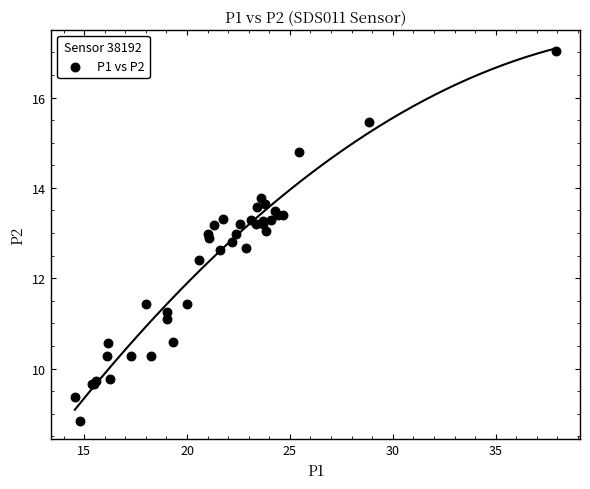

What Y value in the scatter plot is closest to 12?

12.4